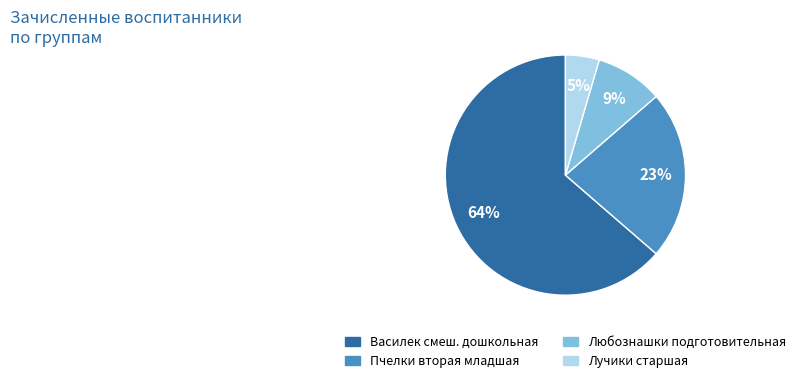

Count the number of slices in the pie.

4